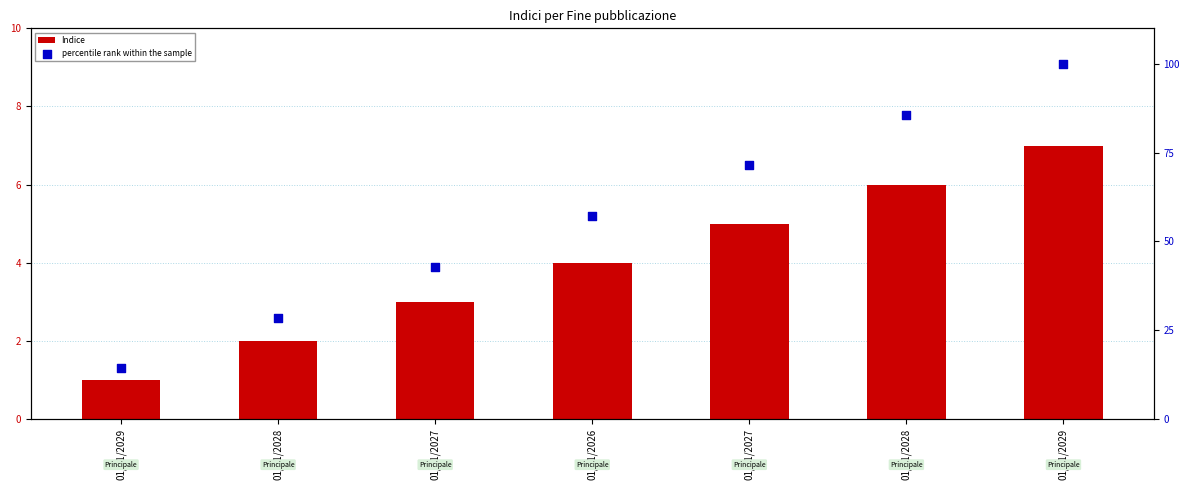

Is the value of Indice at 01/01/2028 greater than the value of percentile rank within the sample at 01/01/2029?

No